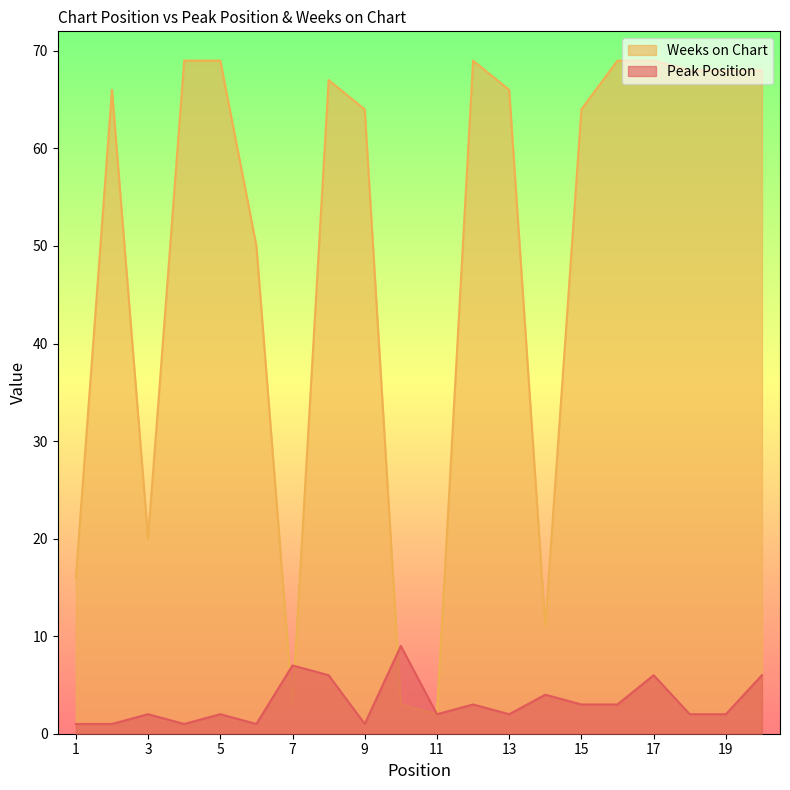

What is the total value across all series at 11?

4